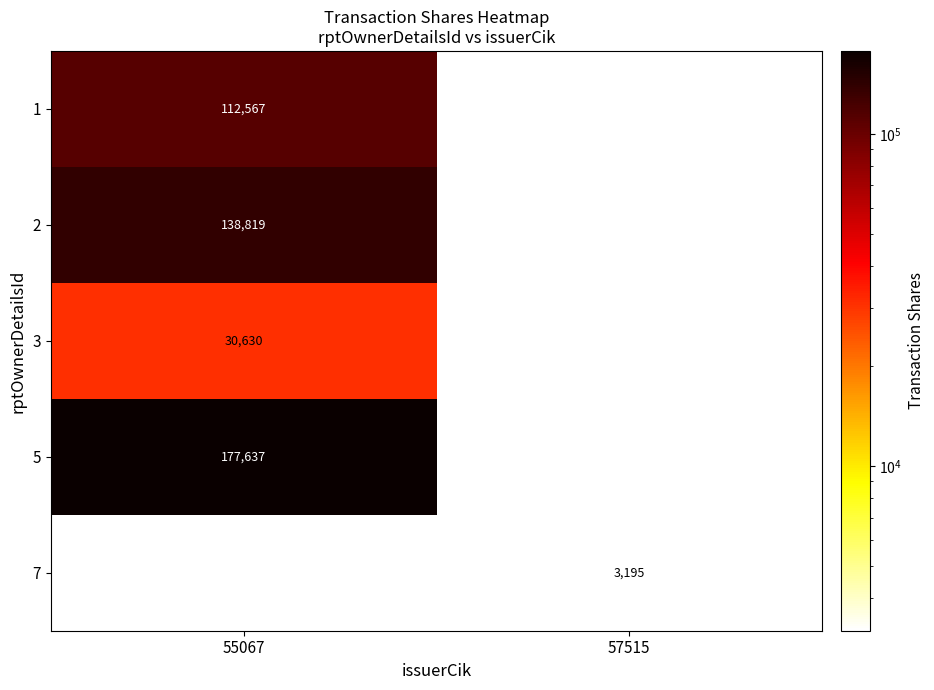

Which category has the lowest value across all series?

57515